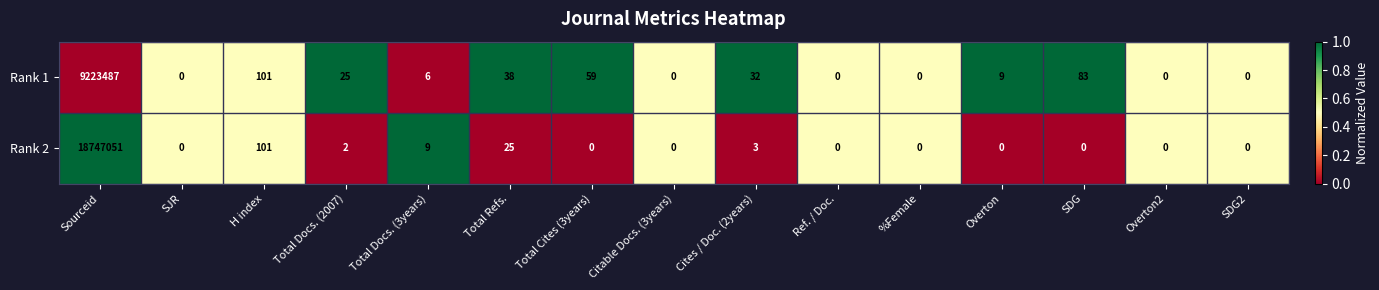

Reading left to right, list all the values displayed in this chart.

Rank 1: 9223487	0	101	25	6	38	59	0	32	0	0	9	83	0	0
Rank 2: 18747051	0	101	2	9	25	0	0	3	0	0	0	0	0	0